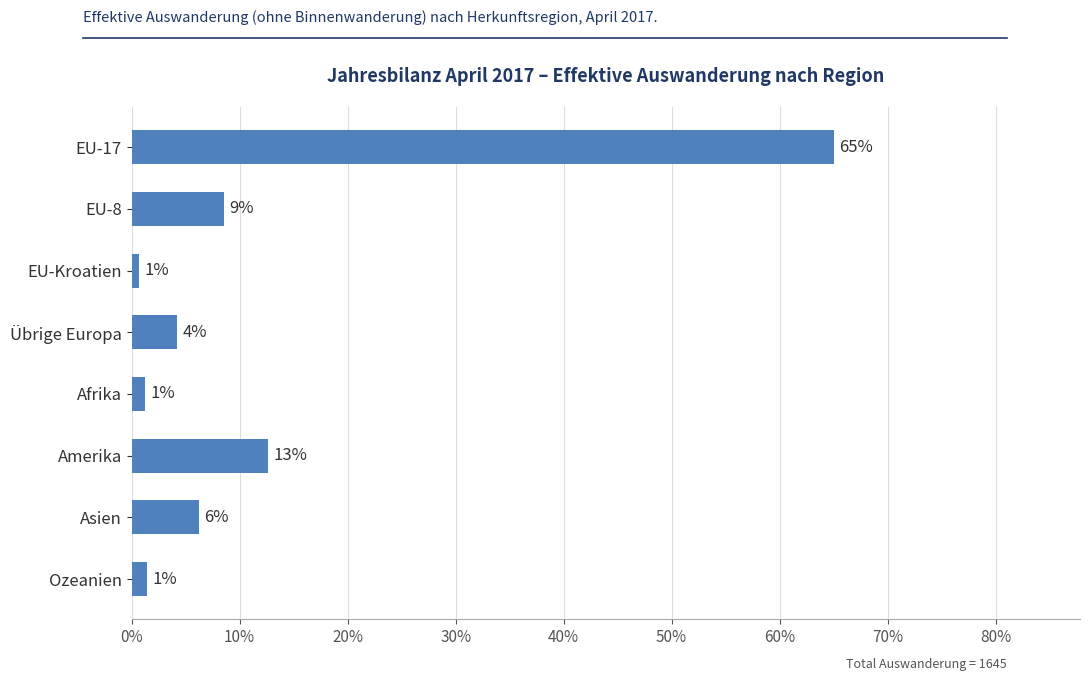

Are the bars horizontal?

Yes